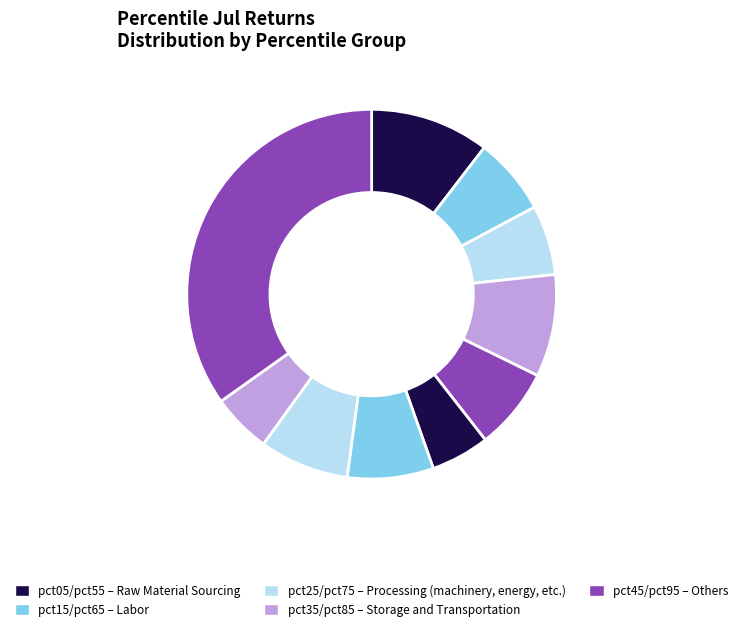

How many slices are in this pie chart?

10